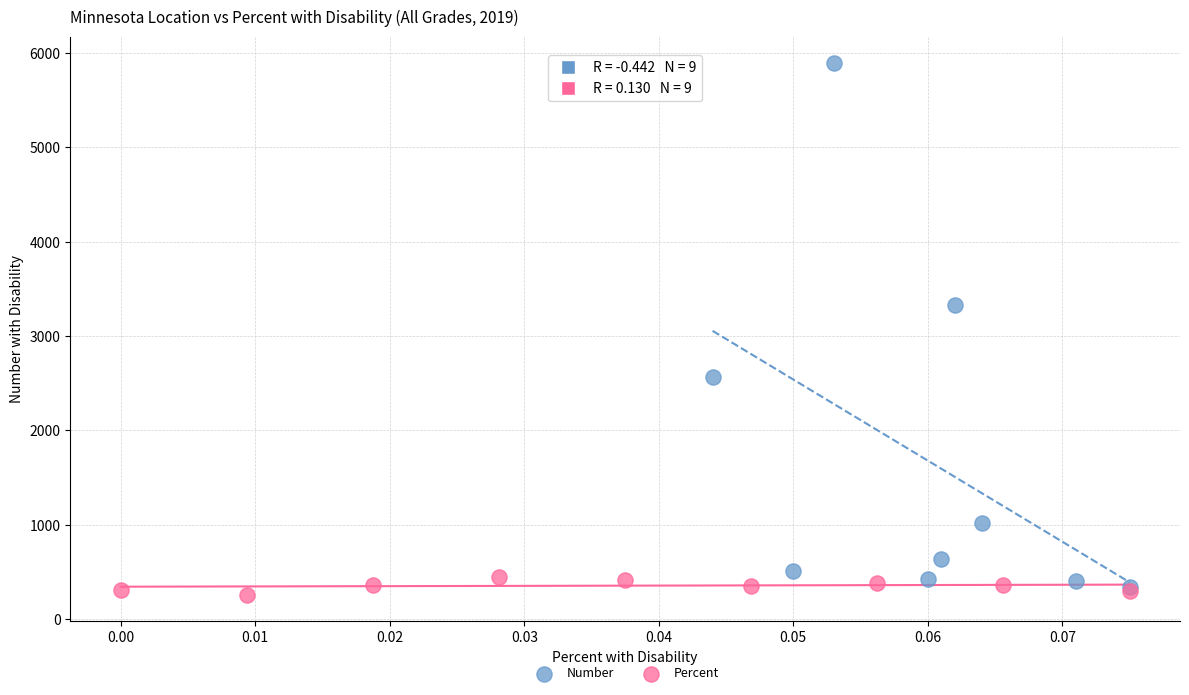

Which series reaches the maximum Y coordinate?

Number